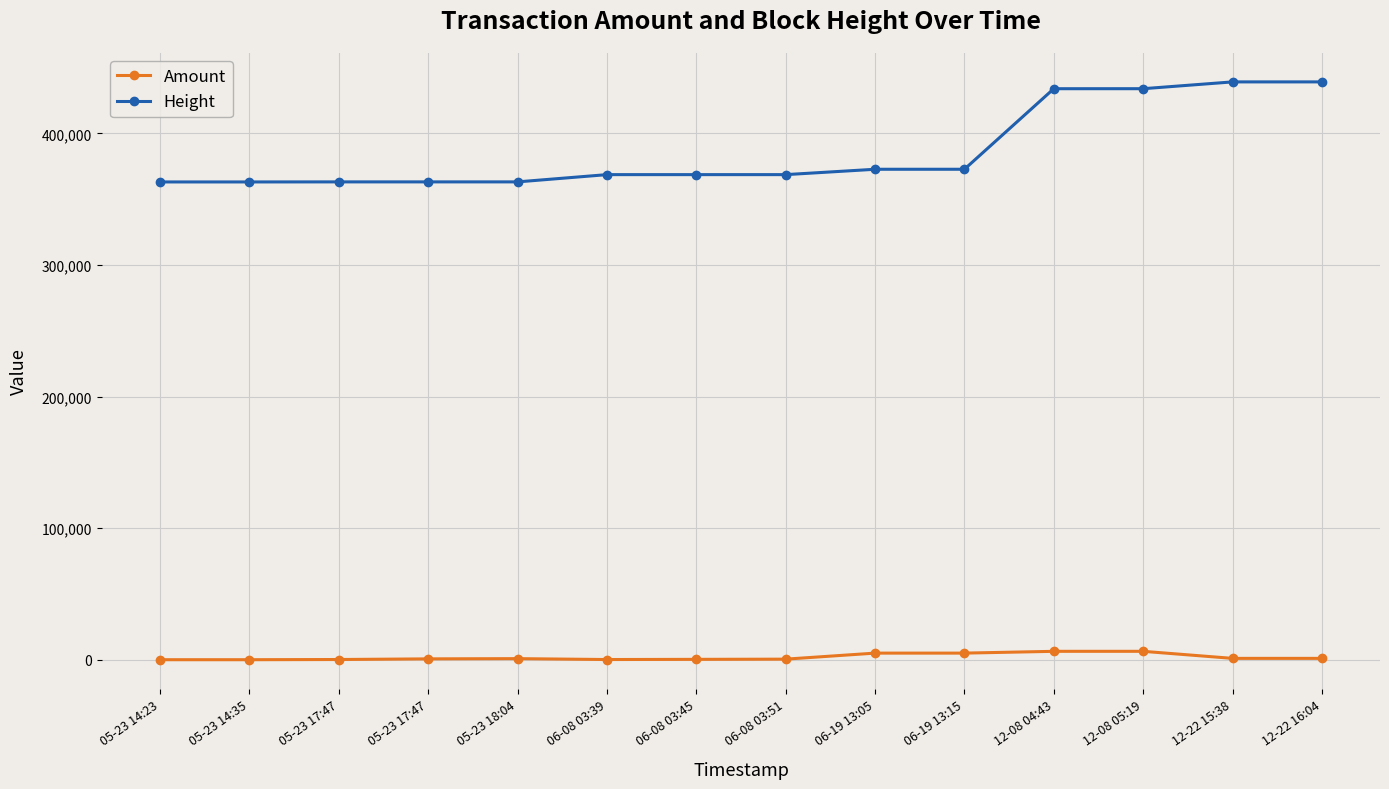

Count the number of data series in this chart.

2